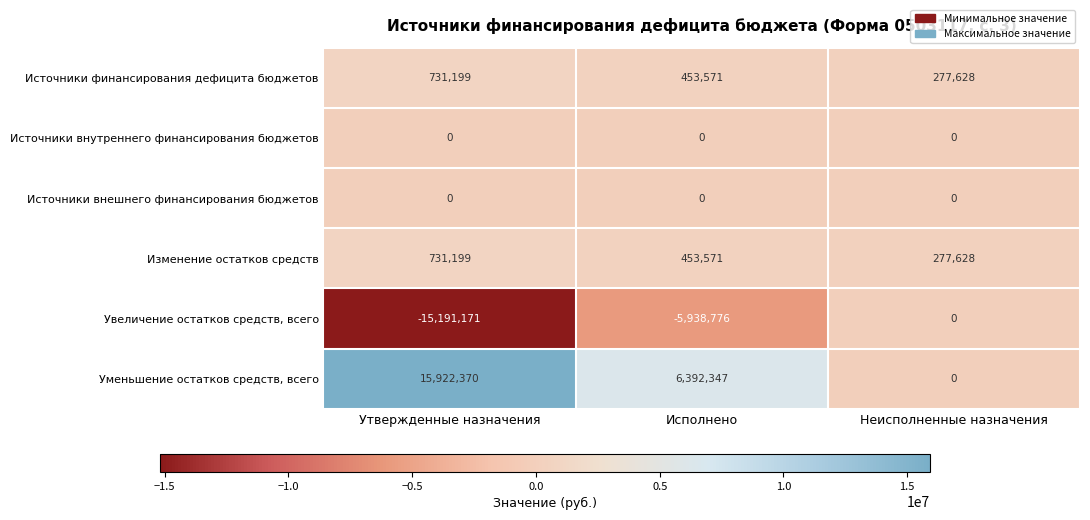

List the labels in order of Увеличение остатков средств, всего value, largest first.

Неисполненные назначения, Исполнено, Утвержденные назначения